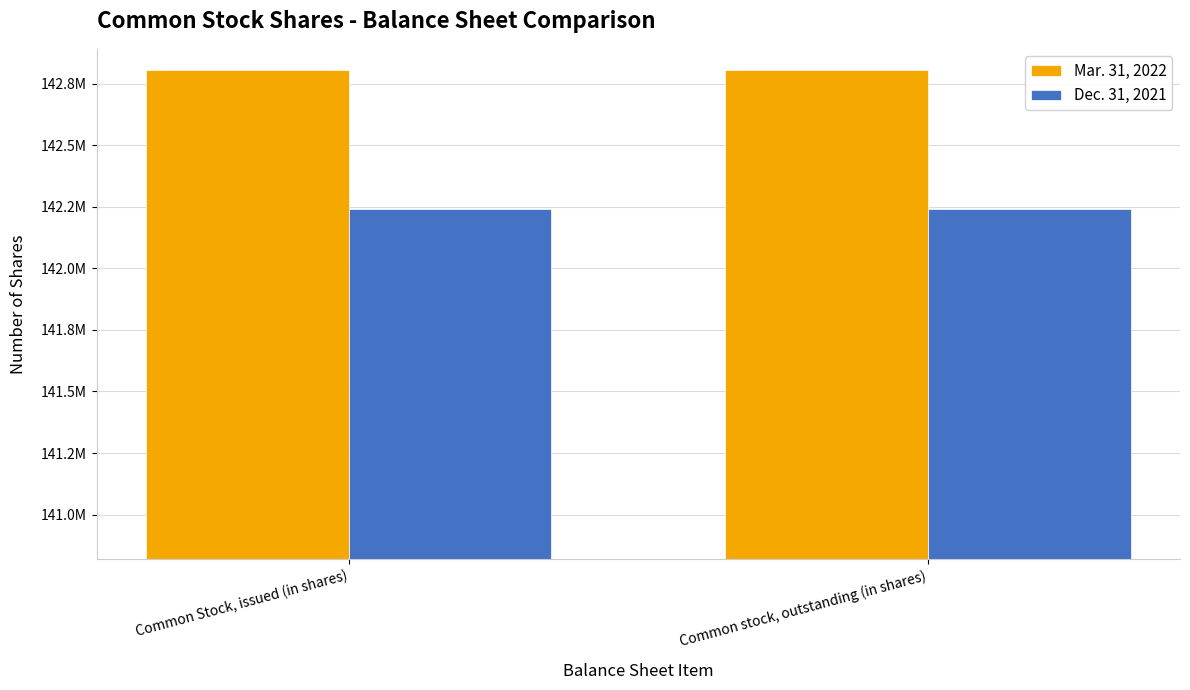

List the series in order of their overall mean, highest first.

Mar. 31, 2022, Dec. 31, 2021